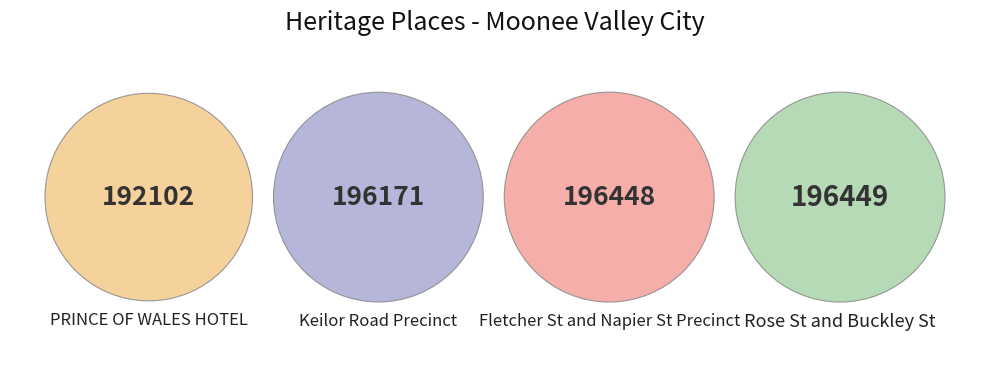

True or false: Fletcher St and Napier St Precinct accounts for 33% of the total.

False